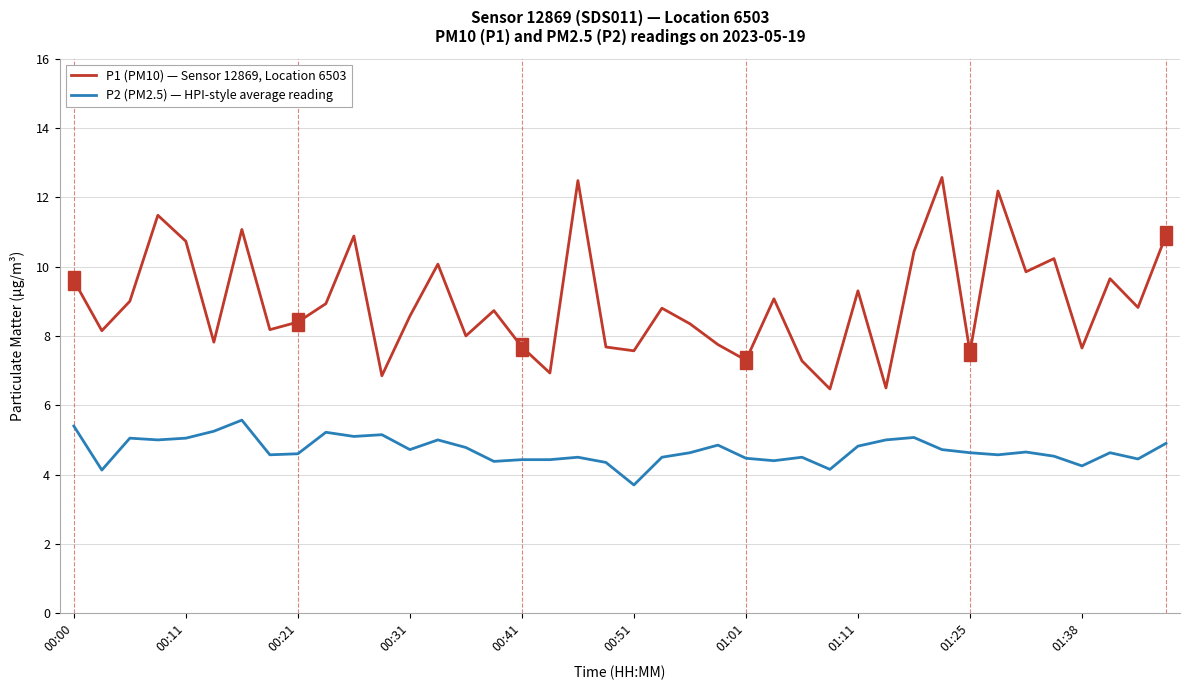

Which series has the largest total across all categories?

P1 (PM10) — Sensor 12869, Location 6503